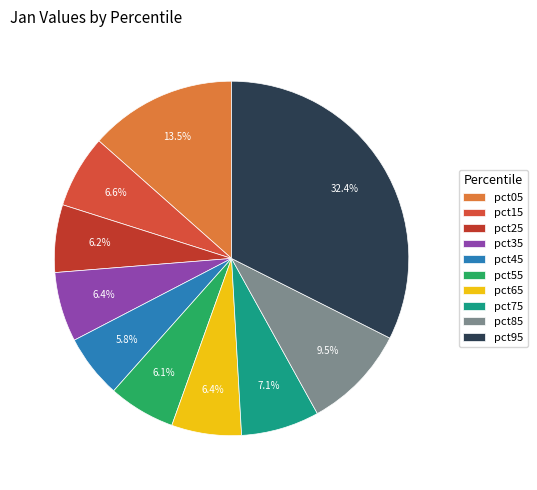

Is it true that pct35 is 6% of the pie?

True